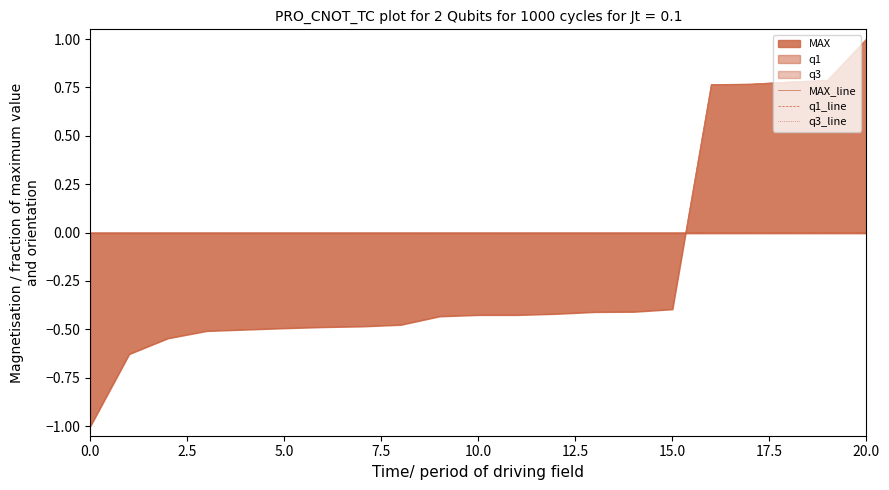

Where is MAX_line nearest to the value 0?

15